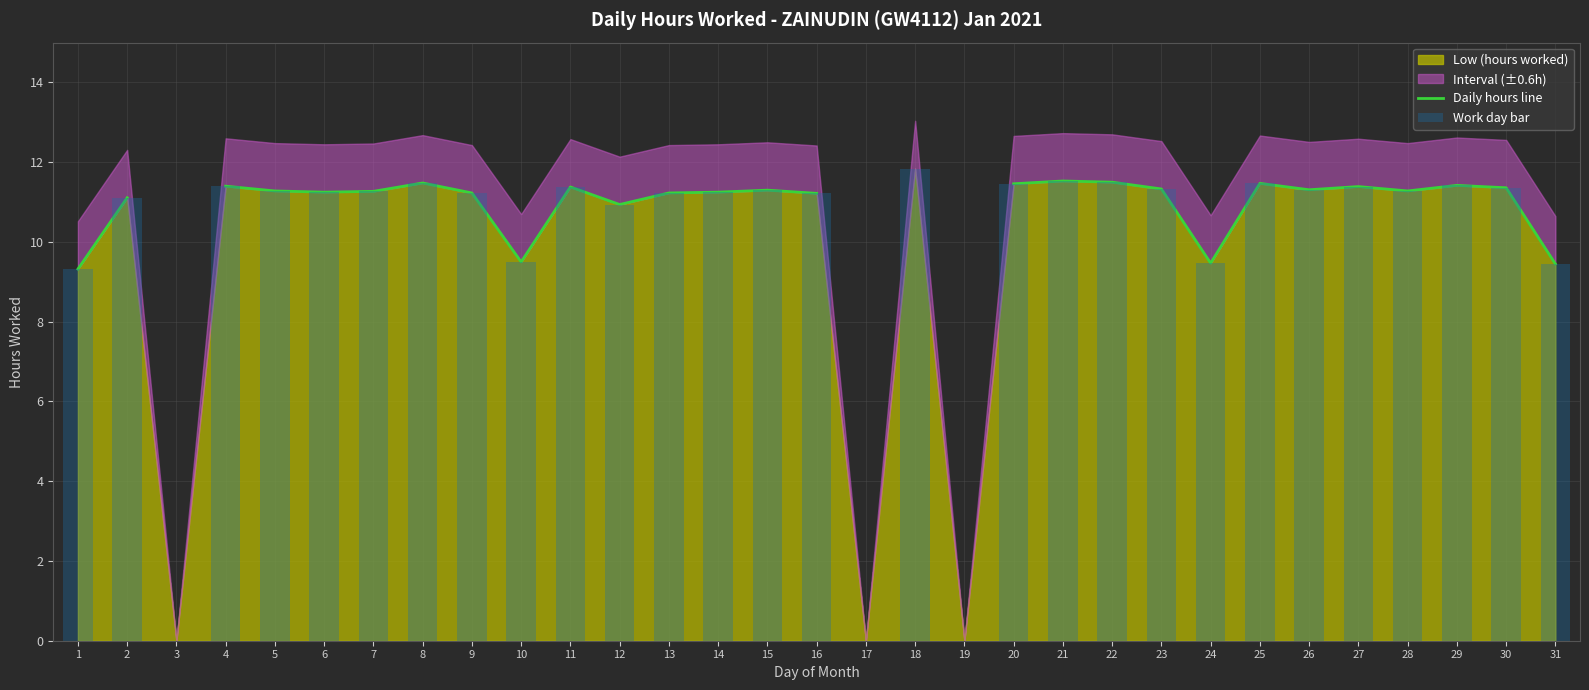

The value at 7 is 11.3. True or false?

True